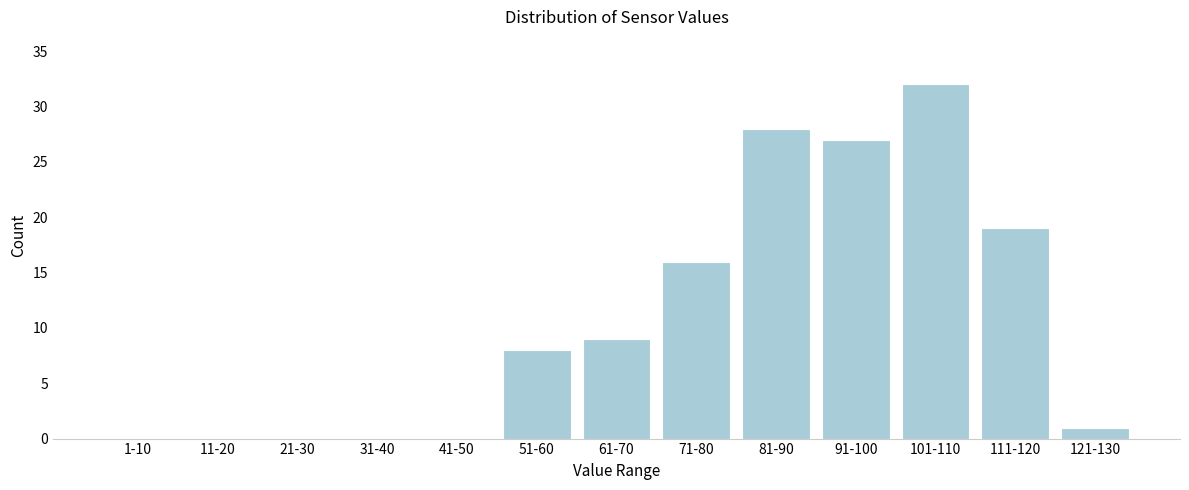

Reading left to right, transcribe all the data shown in this chart.

1-10=0	11-20=0	21-30=0	31-40=0	41-50=0	51-60=8	61-70=9	71-80=16	81-90=28	91-100=27	101-110=32	111-120=19	121-130=1